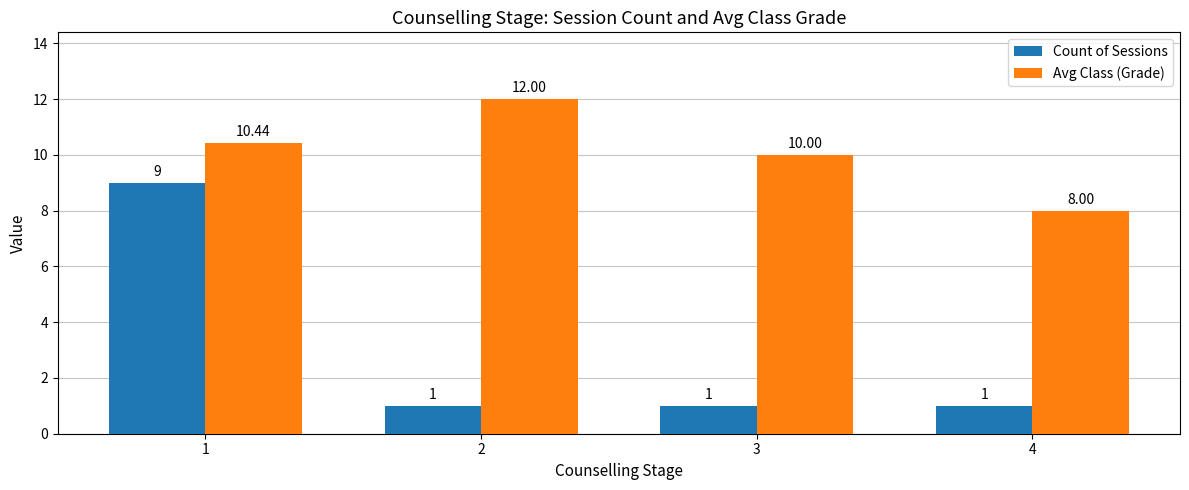

Between 1 and 3, which series saw the biggest shift?

Count of Sessions